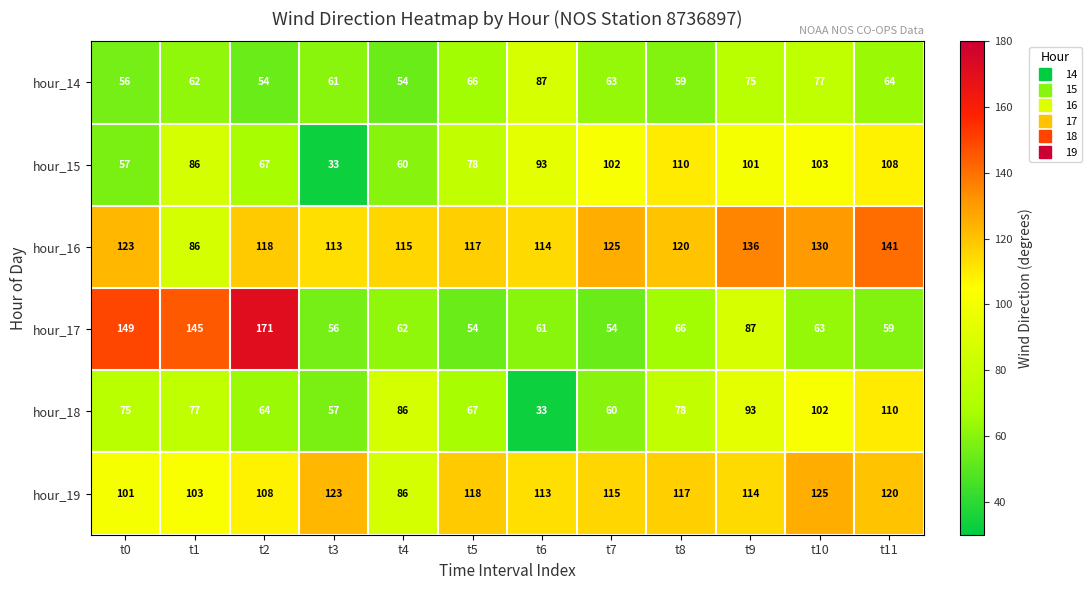

Where is hour_19 nearest to the value 105?

t1